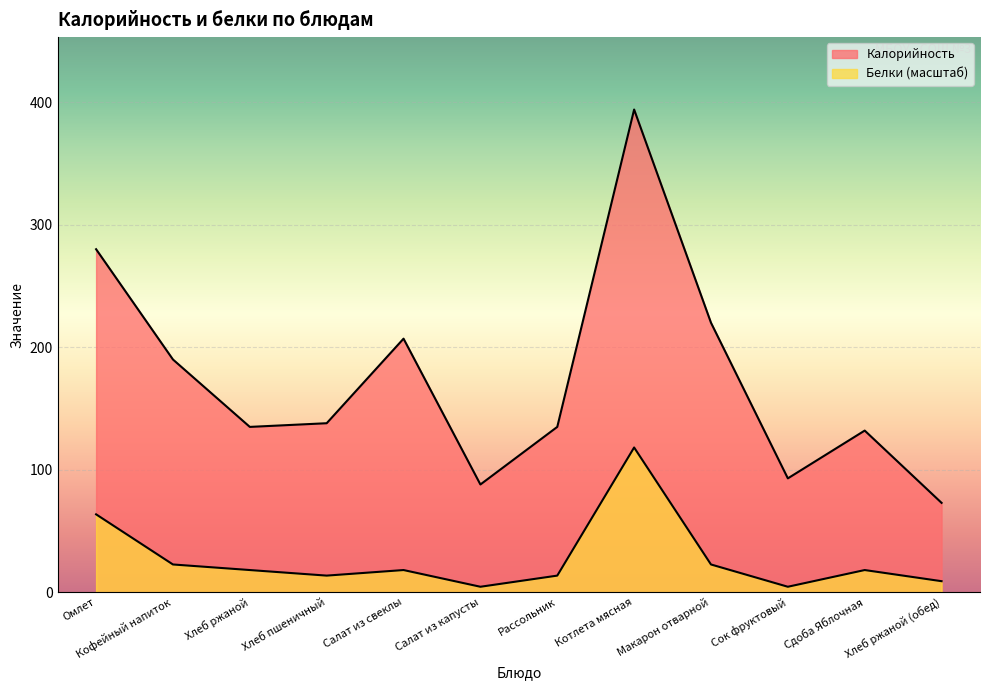

In Белки, how many points are lower than both neighbors (excluding endpoints)?

3